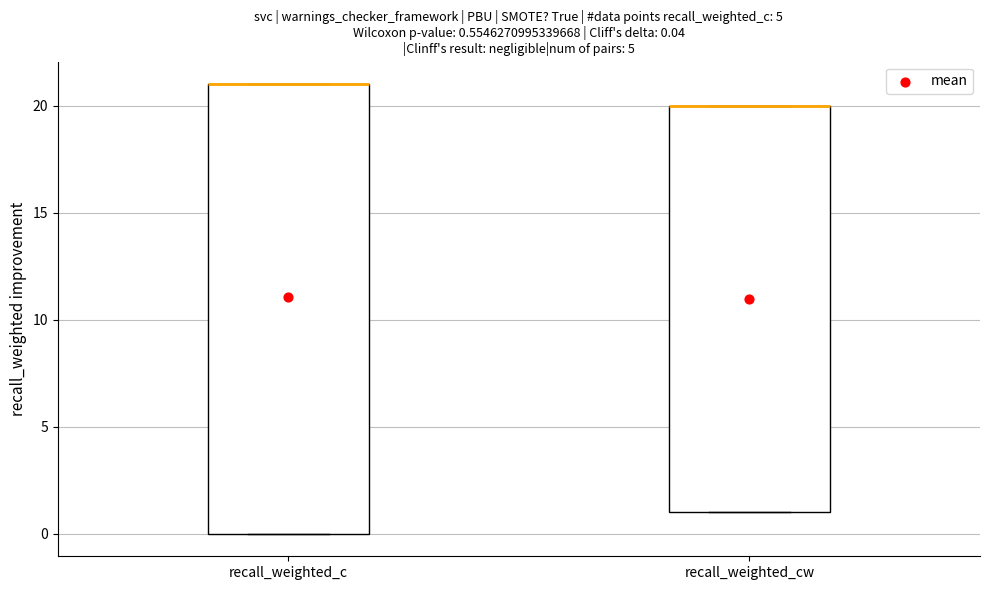

Which box is the tallest, from its lower edge to its upper edge?

recall_weighted_c